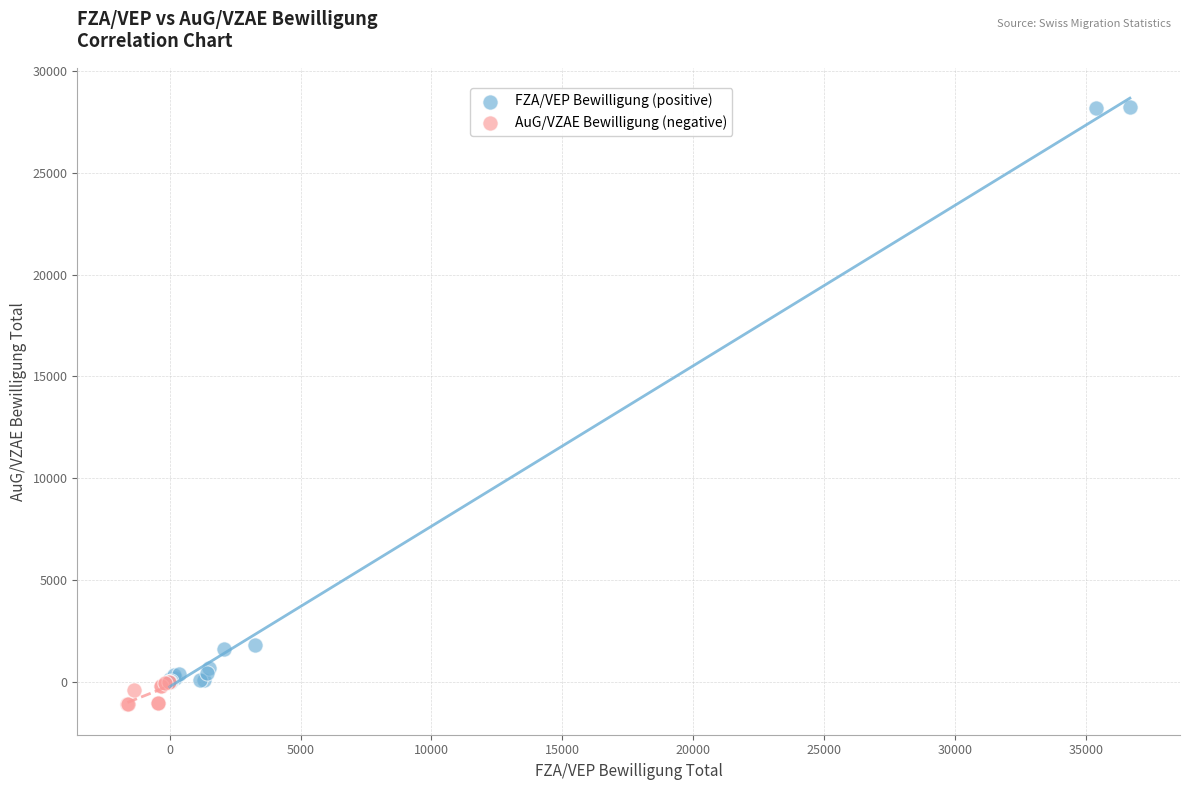

Which series contains the lowest Y value?

AuG/VZAE Bewilligung (negative)